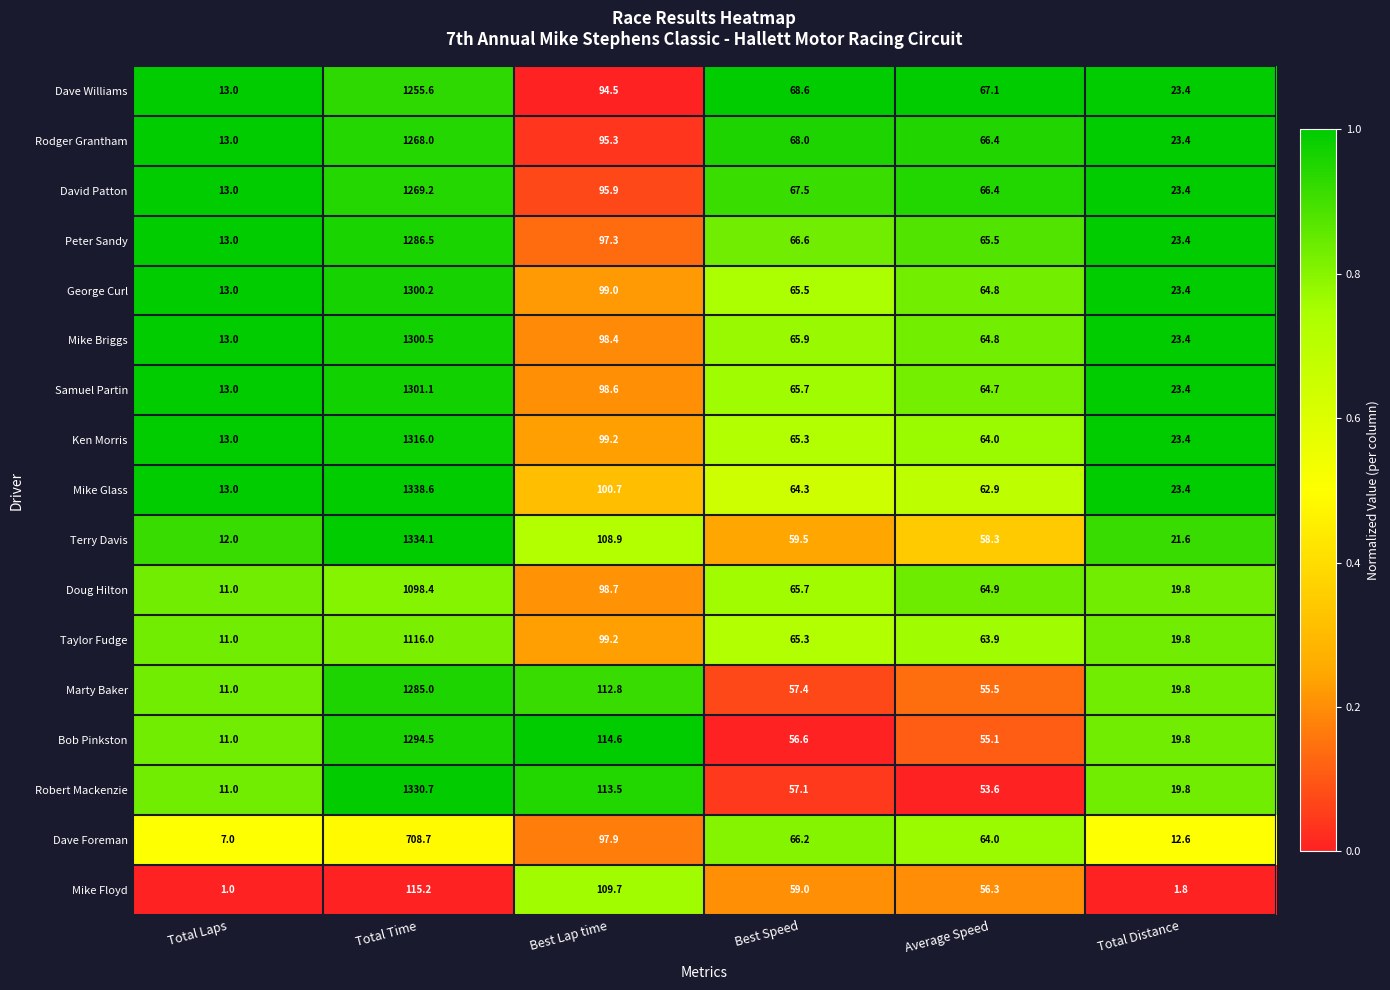

Rank the series by their maximum value, from lowest to highest.

Mike Floyd, Dave Foreman, Doug Hilton, Taylor Fudge, Dave Williams, Rodger Grantham, David Patton, Marty Baker, Peter Sandy, Bob Pinkston, George Curl, Mike Briggs, Samuel Partin, Ken Morris, Robert Mackenzie, Terry Davis, Mike Glass